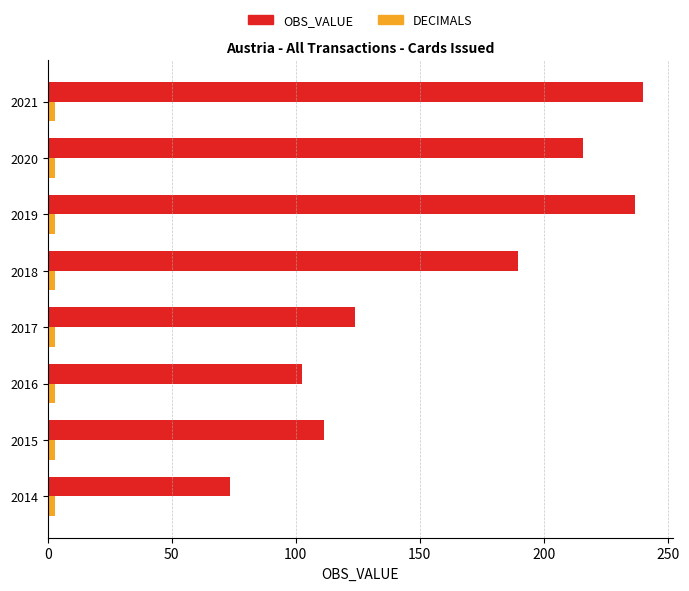

List the series in order of their overall mean, lowest first.

DECIMALS, OBS_VALUE